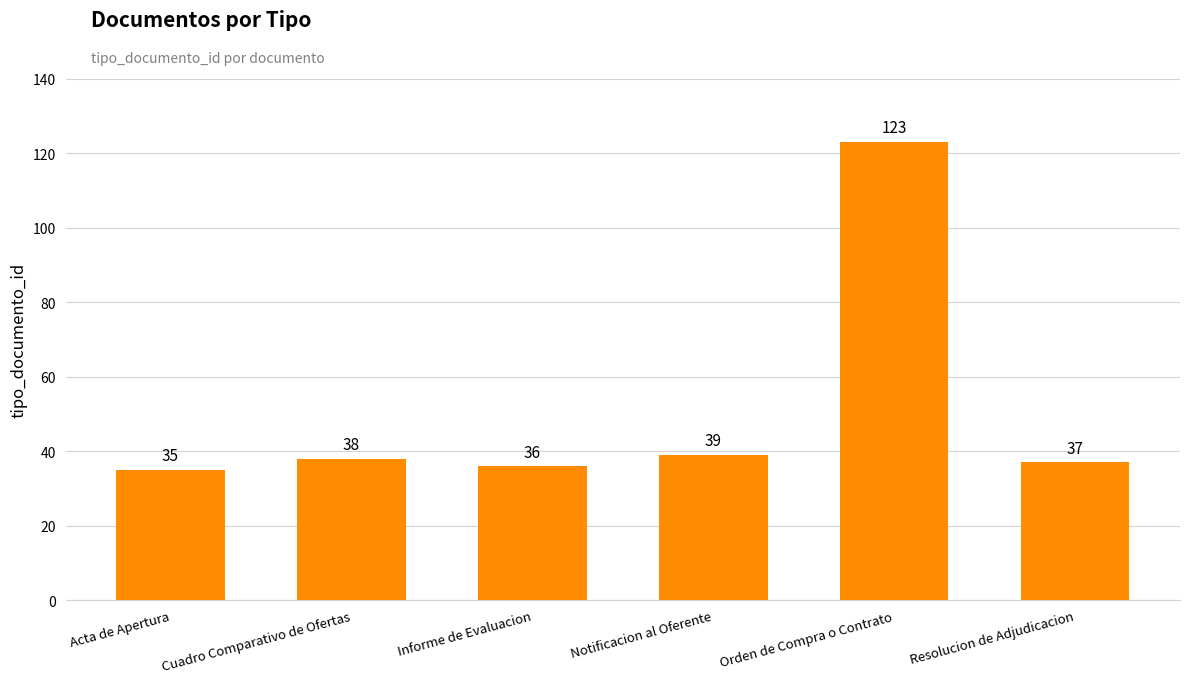

What is the label of the 2nd bar from the left?

Cuadro Comparativo de Ofertas